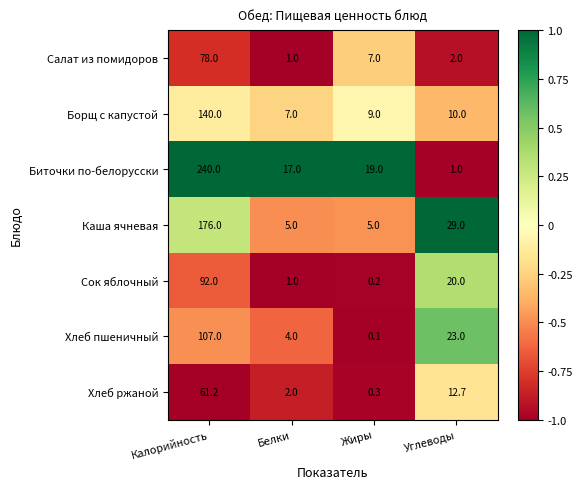

Reading left to right, extract all data points from this chart.

Салат из помидоров: 78.0	1.0	7.0	2.0
Борщ с капустой: 140.0	7.0	9.0	10.0
Биточки по-белорусски: 240.0	17.0	19.0	1.0
Каша ячневая: 176.0	5.0	5.0	29.0
Сок яблочный: 92.0	1.0	0.2	20.0
Хлеб пшеничный: 107.0	4.0	0.1	23.0
Хлеб ржаной: 61.2	2.0	0.3	12.7